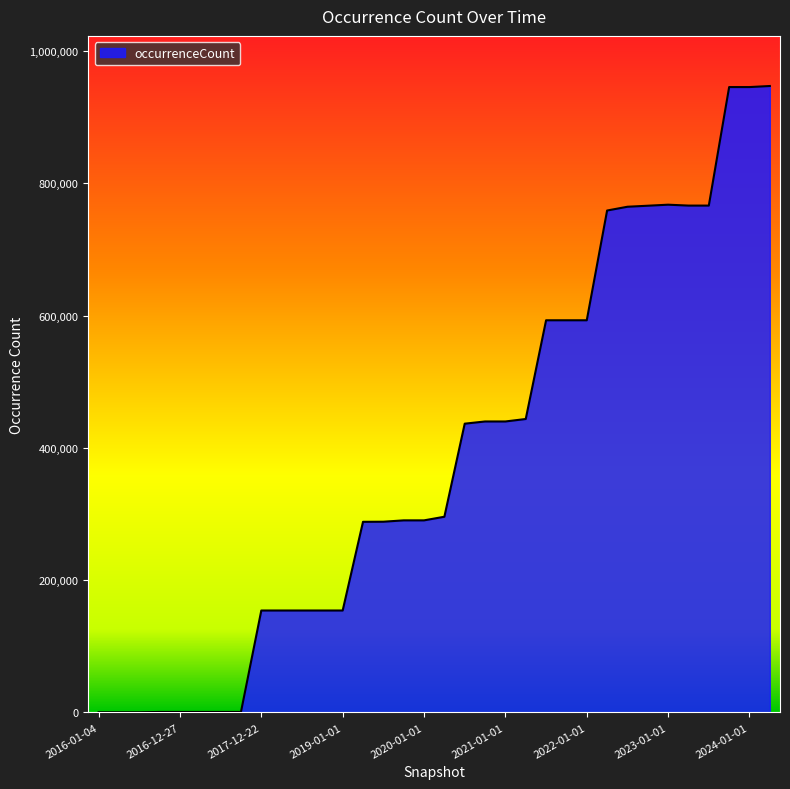

What is the difference between the maximum and minimum values?

946876